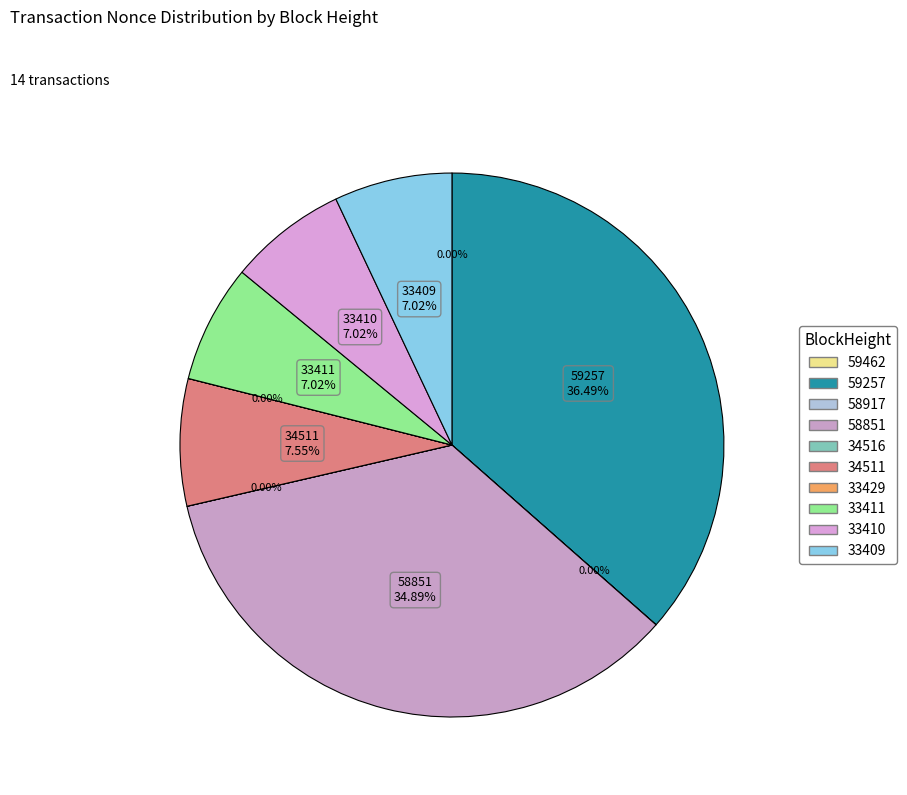

What is the change in value from 59257 to 33409?

-21679